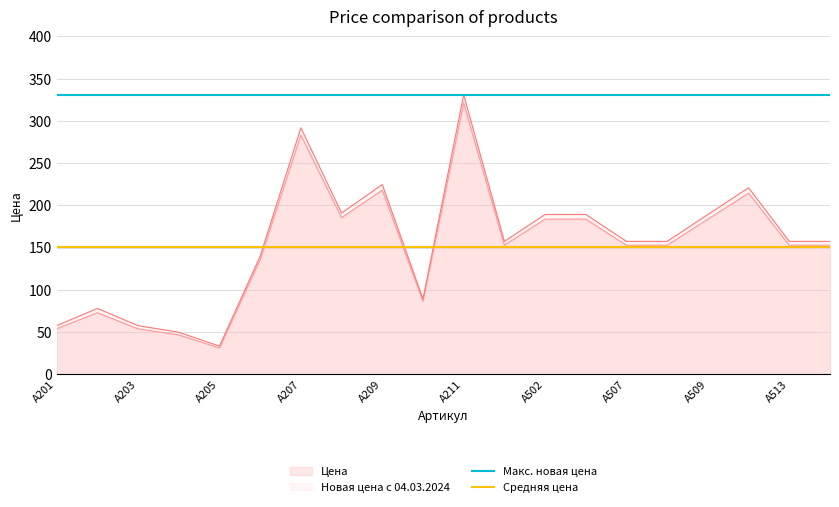

Which series changed the most between A201 and A203?

Макс. новая цена